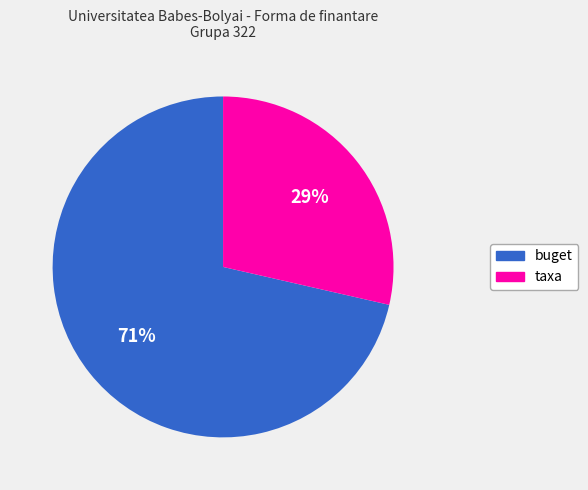

What is the majority slice?

buget